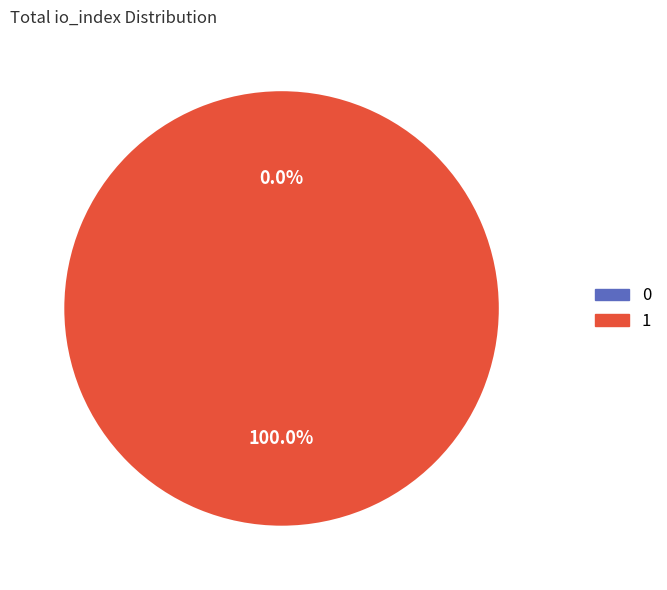

Which slice is the smallest?

Ticket (io_index=0)